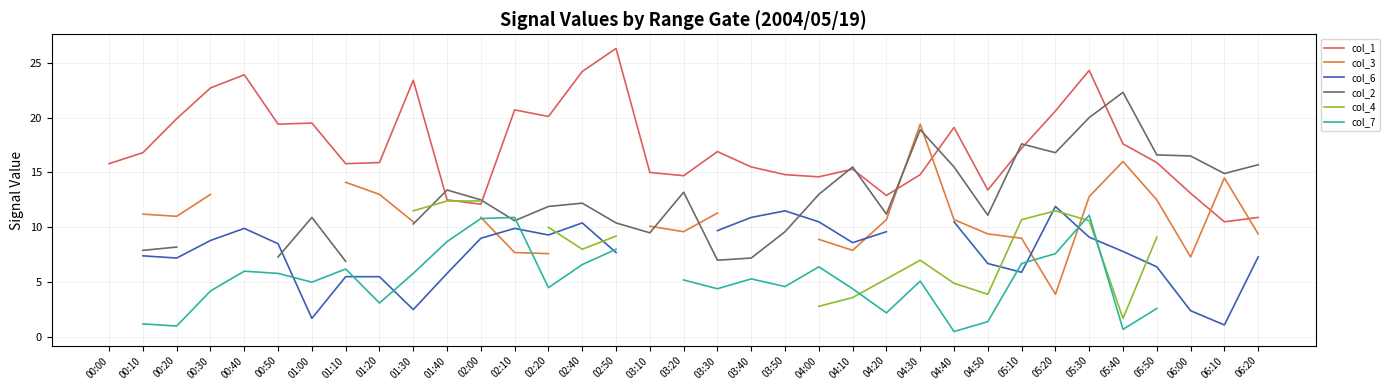

What is the total value across all series at 05:20?

72.3